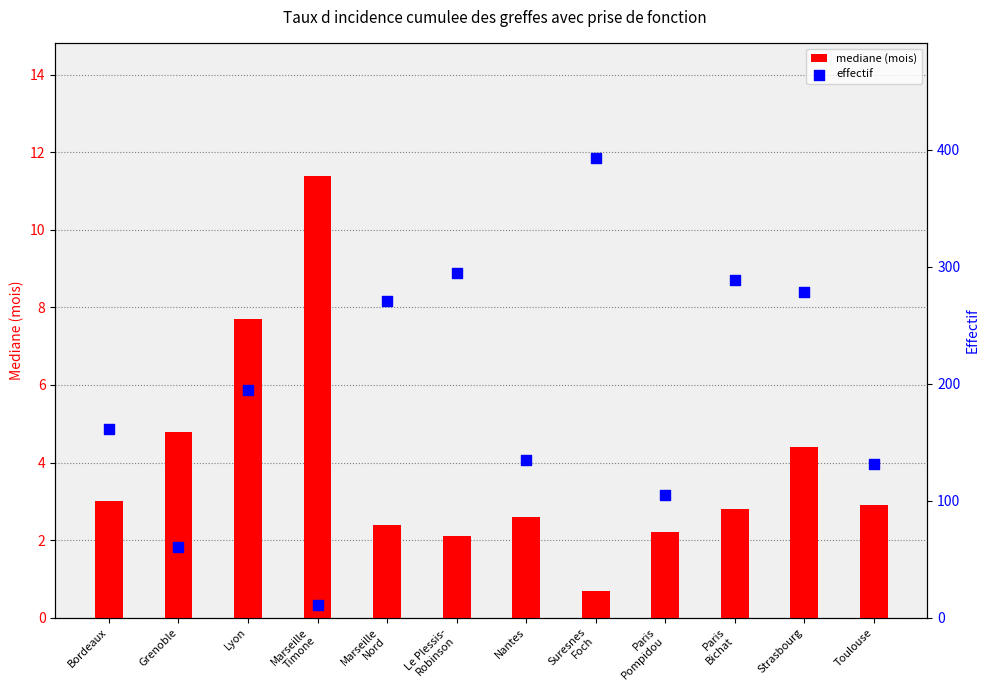

Which series has the widest spread of Y values?

effectif